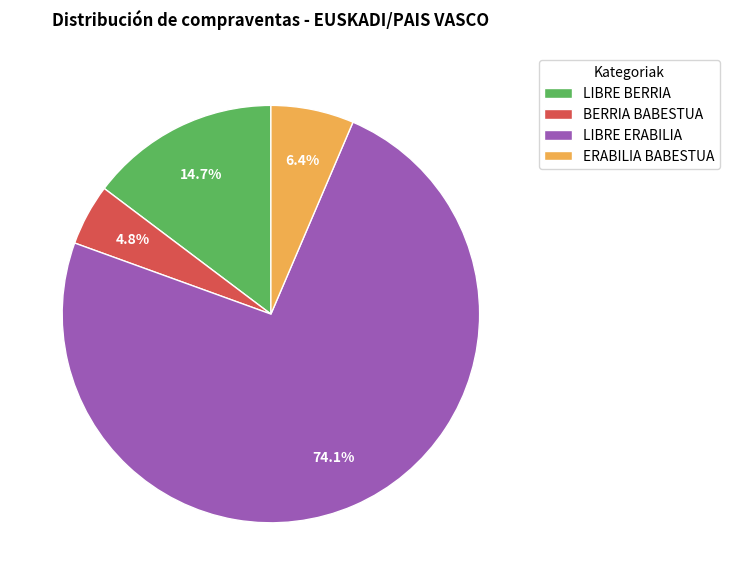

Does LIBRE ERABILIA account for over 50% of the chart?

Yes